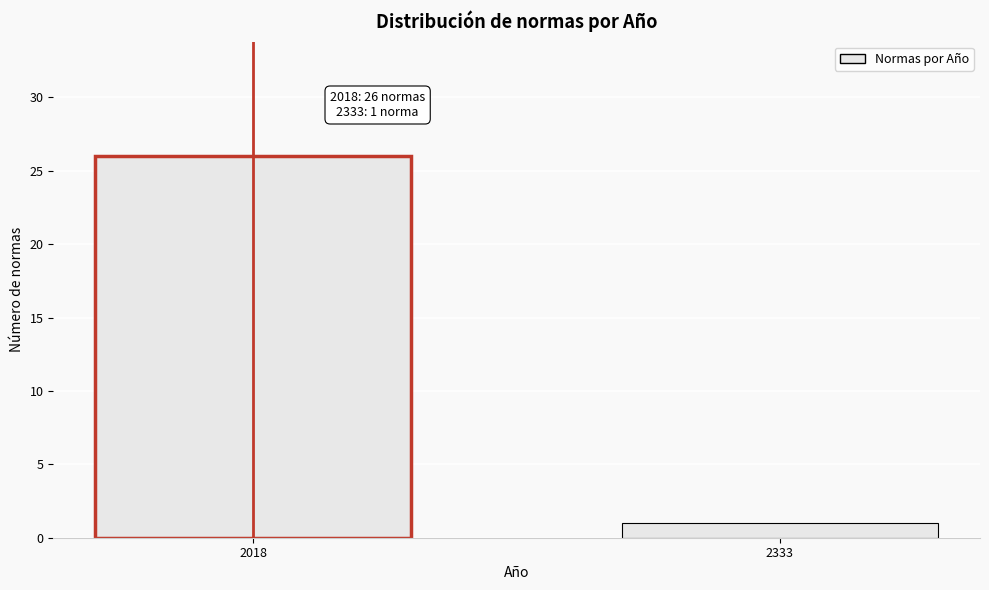

Reading left to right, what are all the values shown in this chart?

26	1